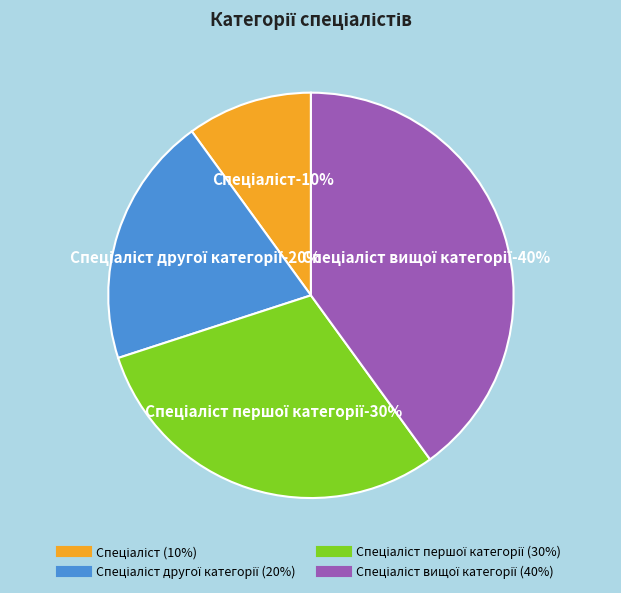

Combined, do Спеціаліст and Спеціаліст вищої категорії account for over 50%?

No